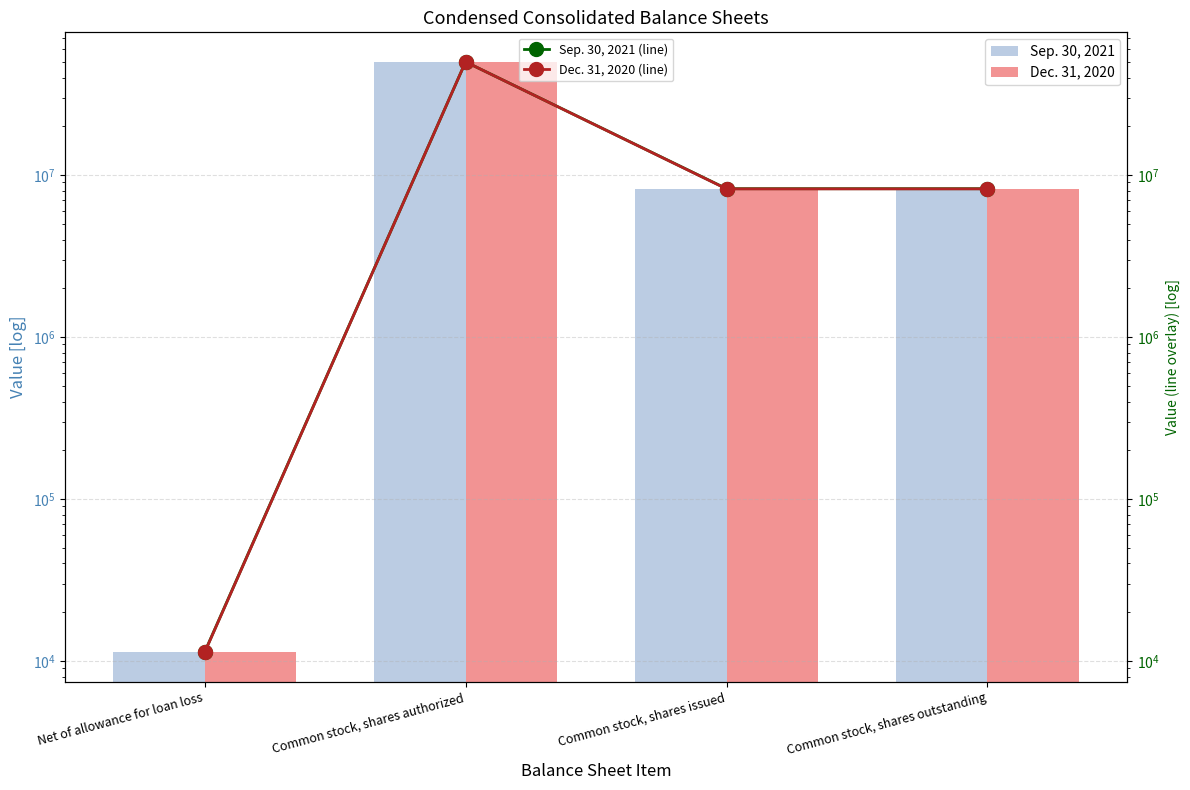

What is the label of the 3rd bar from the left?

Common stock, shares issued